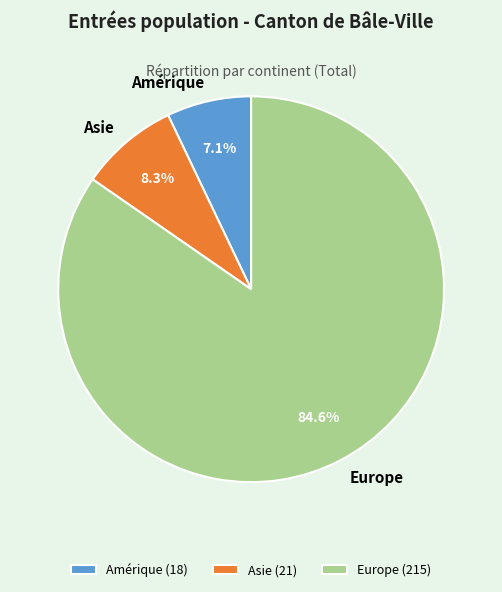

Does any single category account for the majority?

Yes